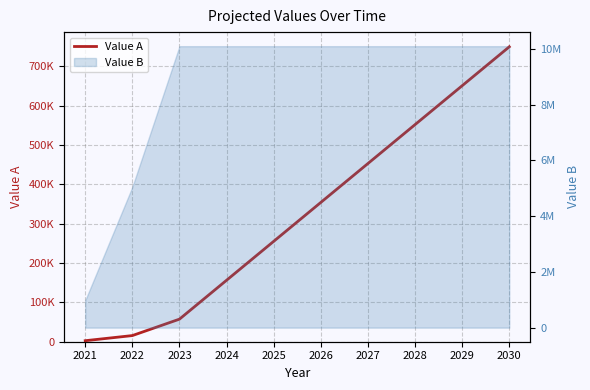

The value at 2026 is 516939. True or false?

False